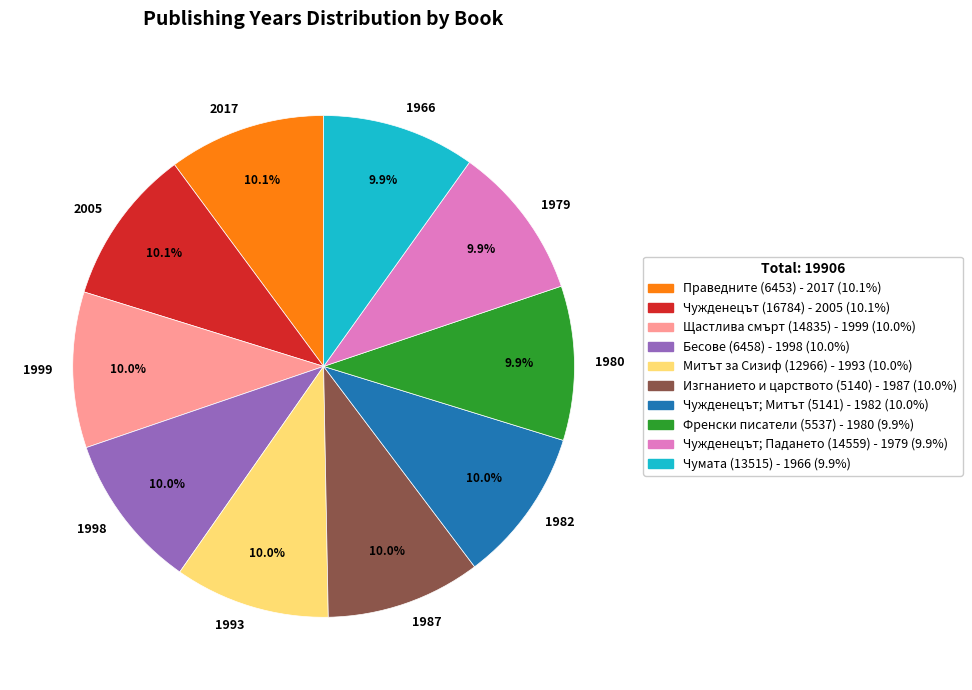

How many segments does this pie chart have?

10